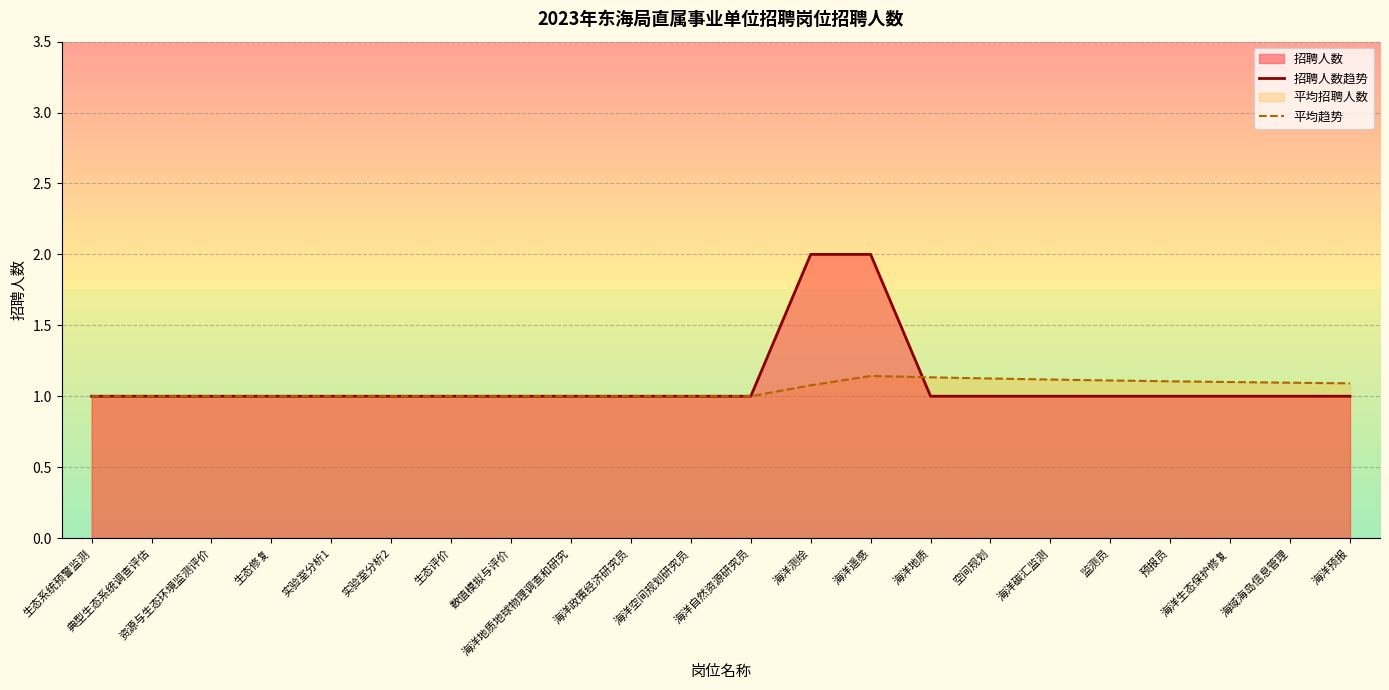

What is the difference between the maximum and minimum values in the 招聘人数趋势 series?

1.0